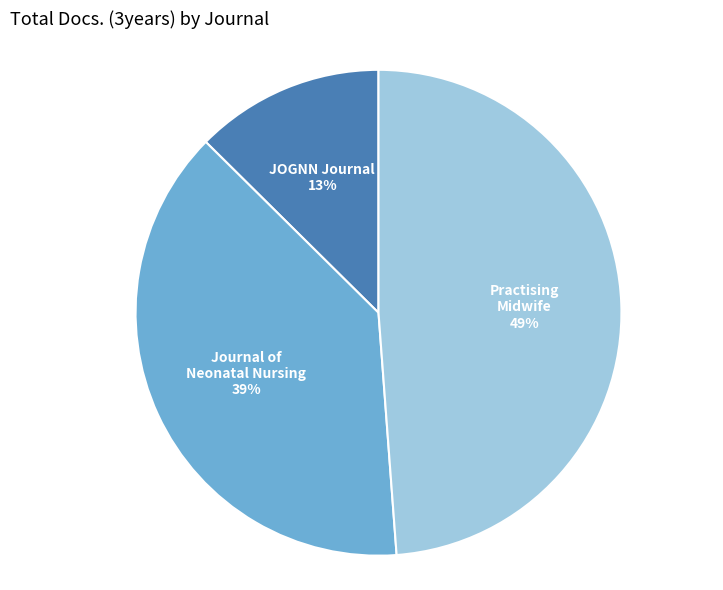

Is there any slice that represents more than half of the pie?

No